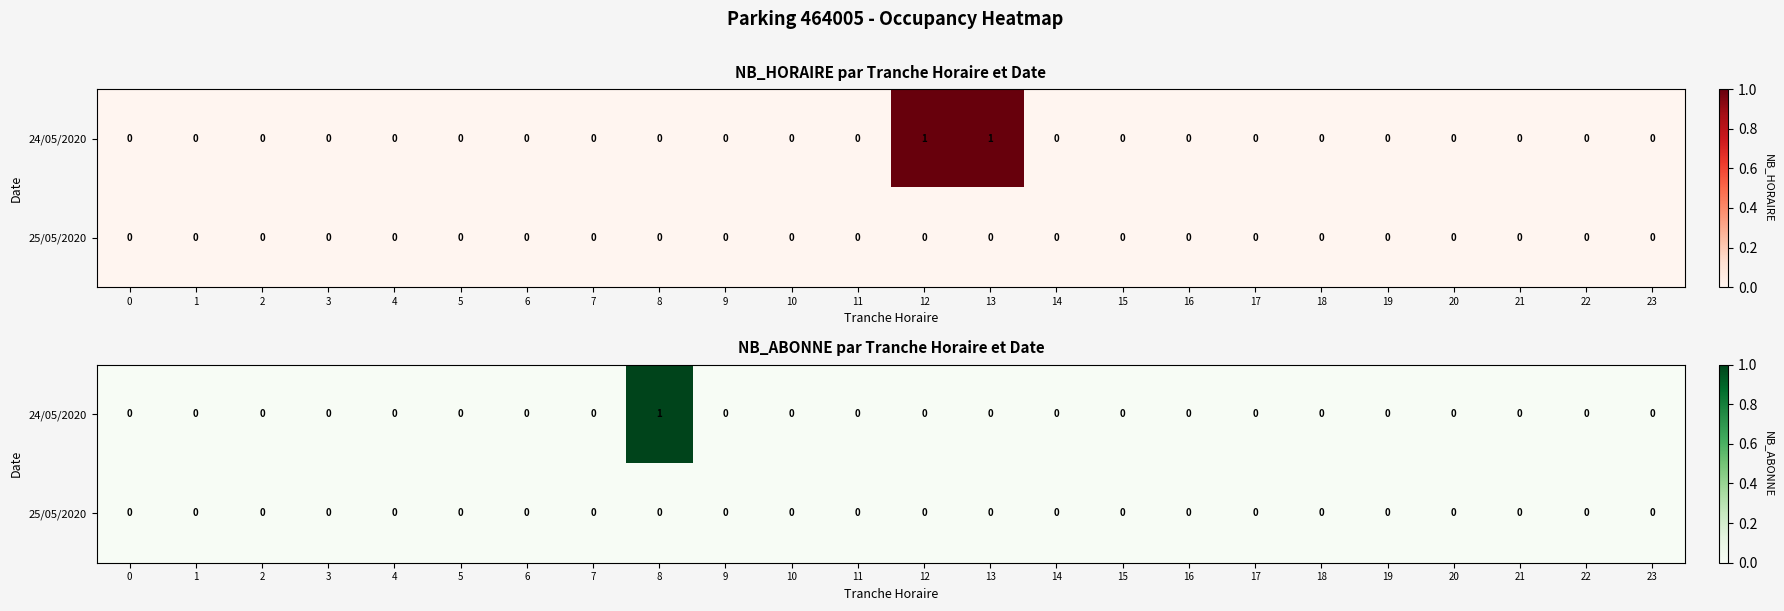

List the labels in order of 24/05/2020 value, smallest first.

0, 1, 2, 3, 4, 5, 6, 7, 9, 10, 11, 12, 13, 14, 15, 16, 17, 18, 19, 20, 21, 22, 23, 8